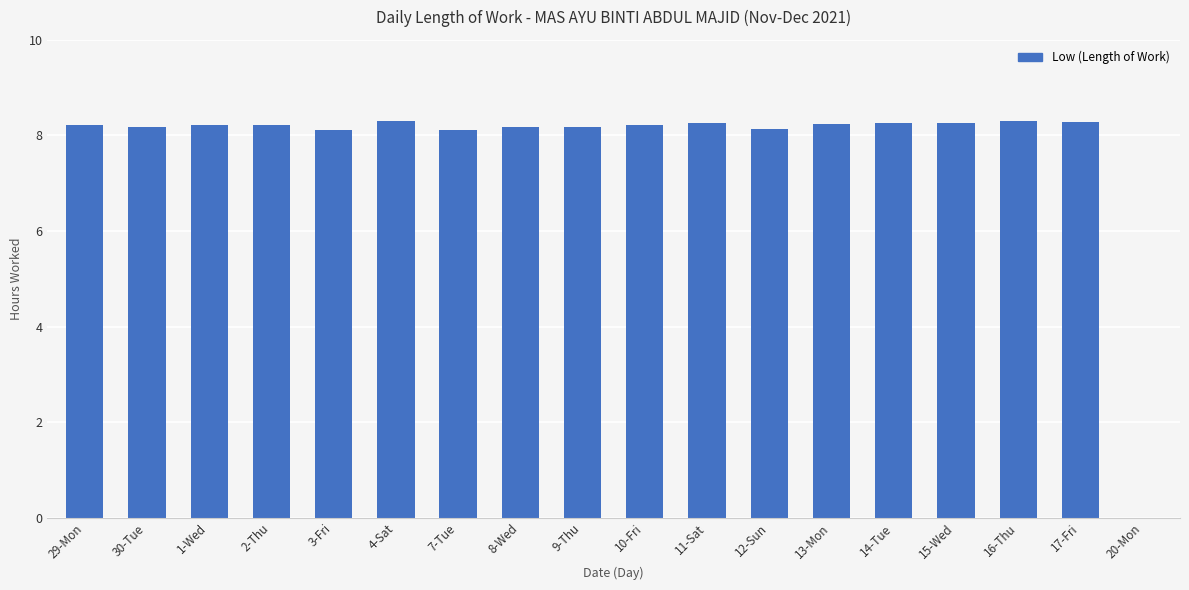

What is the sum of all values?

139.7